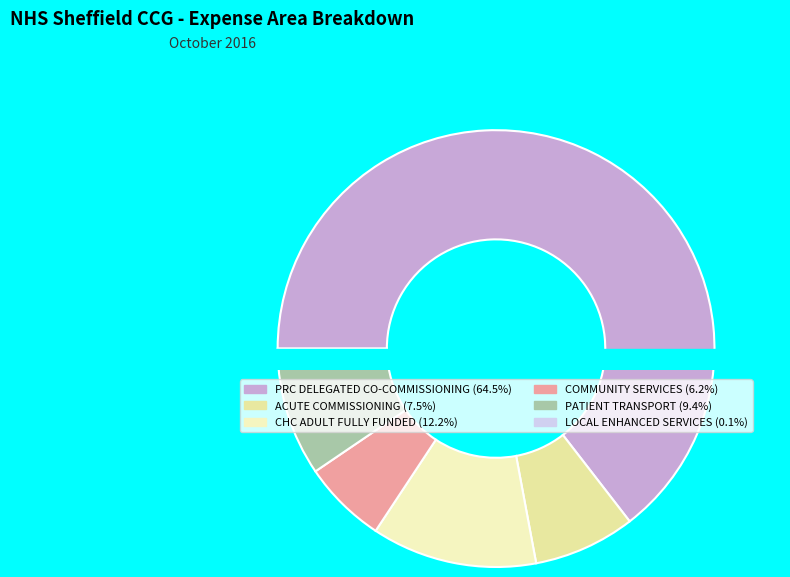

Rank the categories by value from lowest to highest.

LOCAL ENHANCED SERVICES, COMMUNITY SERVICES, ACUTE COMMISSIONING, PATIENT TRANSPORT, CHC ADULT FULLY FUNDED, PRC DELEGATED CO-COMMISSIONING